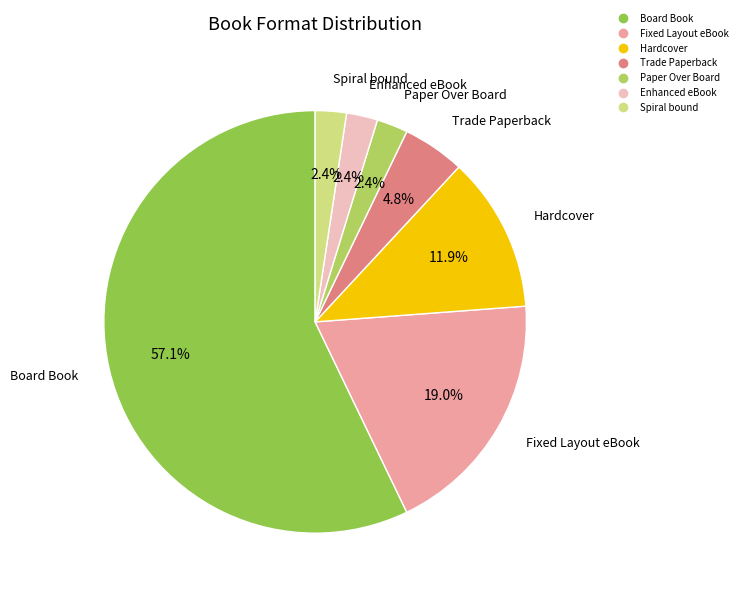

What is the largest slice in the pie chart?

Board Book